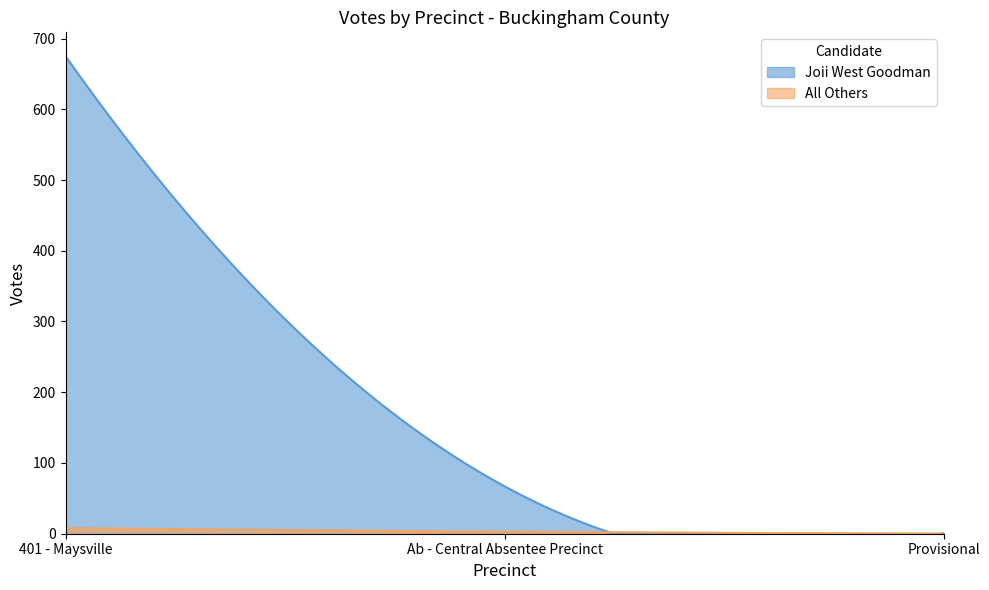

Is the value of Joii West Goodman at 401 - Maysville greater than the value of All Others at 401 - Maysville?

Yes